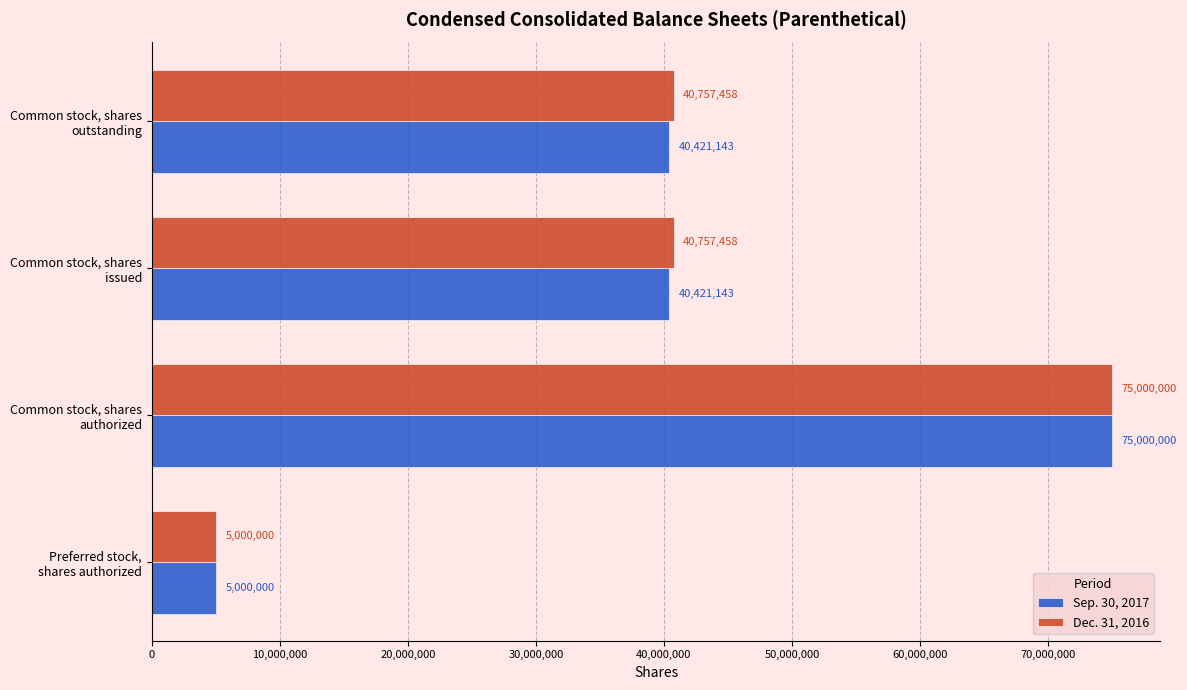

What is the difference between the maximum and minimum values in the Dec. 31, 2016 series?

70000000